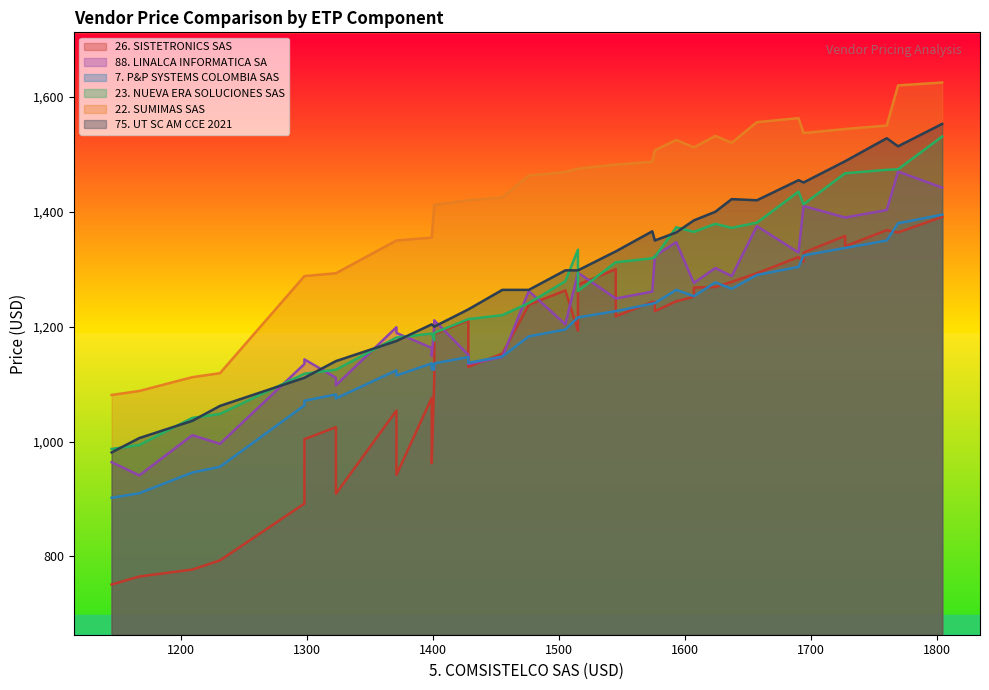

Is it true that 23. NUEVA ERA SOLUCIONES SAS equals 335 at 18?

False